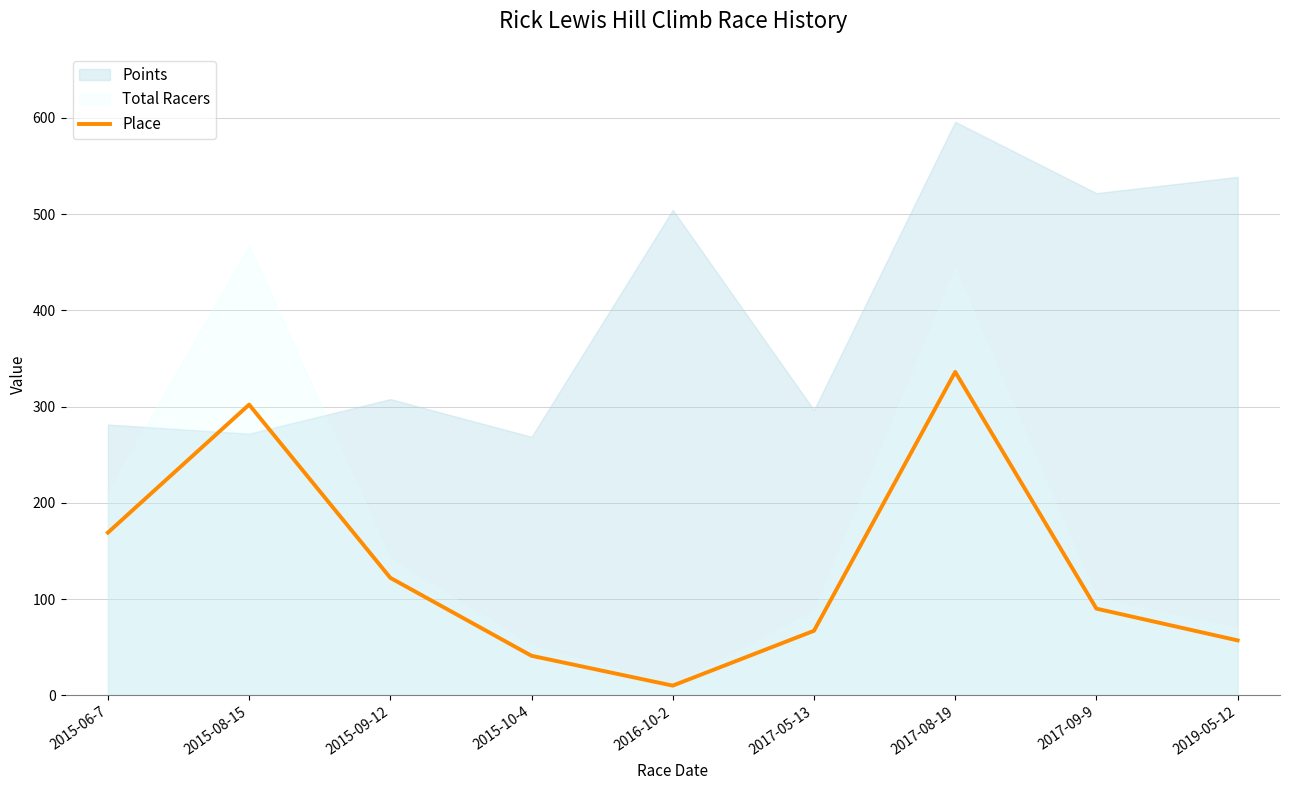

What is the difference between the second highest and second lowest values?

261